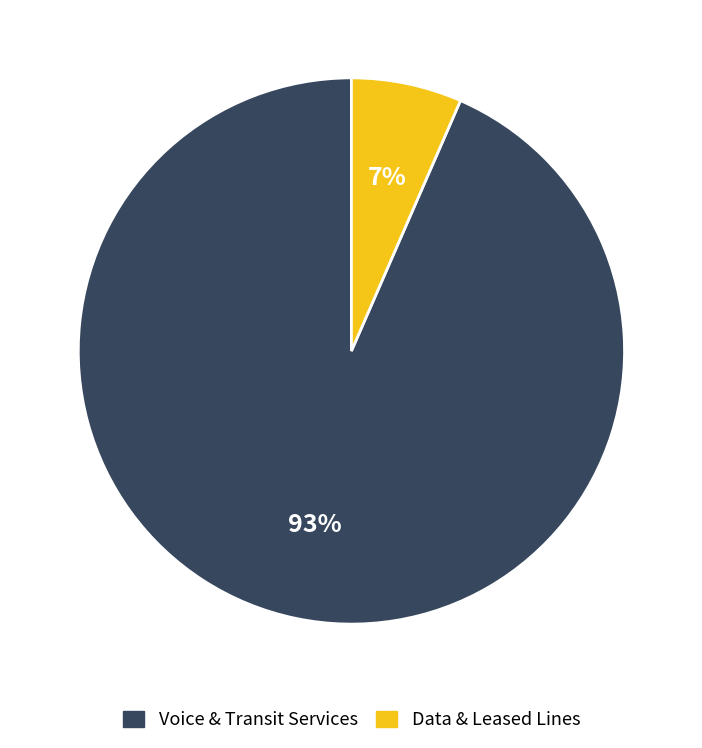

To the nearest percent, what is the average slice percentage?

50%